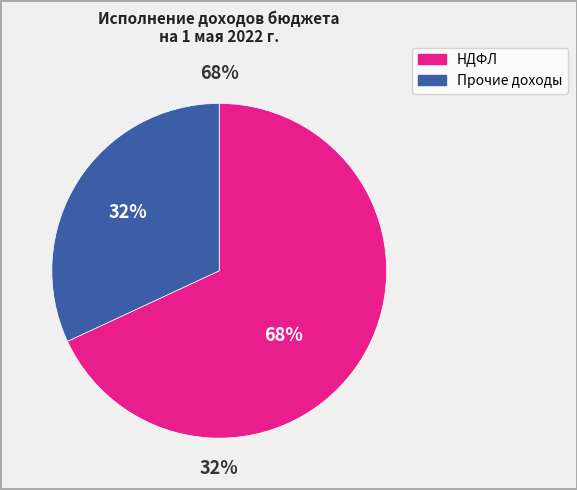

To the nearest percent, what portion does НАЛОГИ НА ПРИБЫЛЬ, ДОХОДЫ represent?

68%